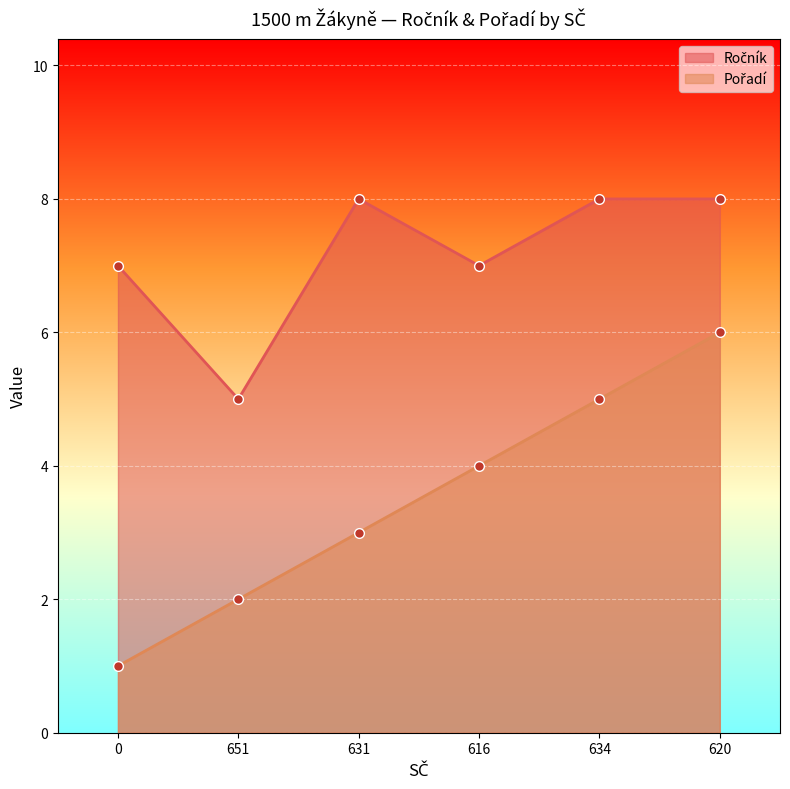

Which has a higher value, 620 or 616?

620